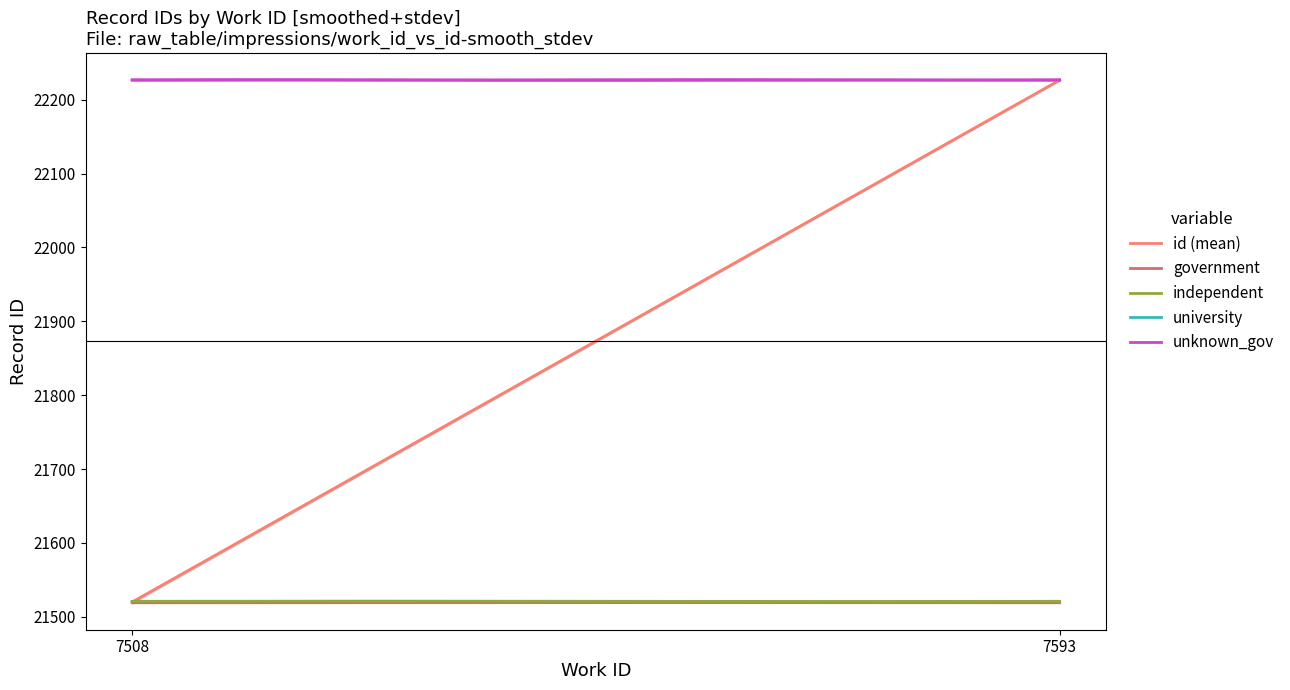

What is the greatest value displayed?

22227